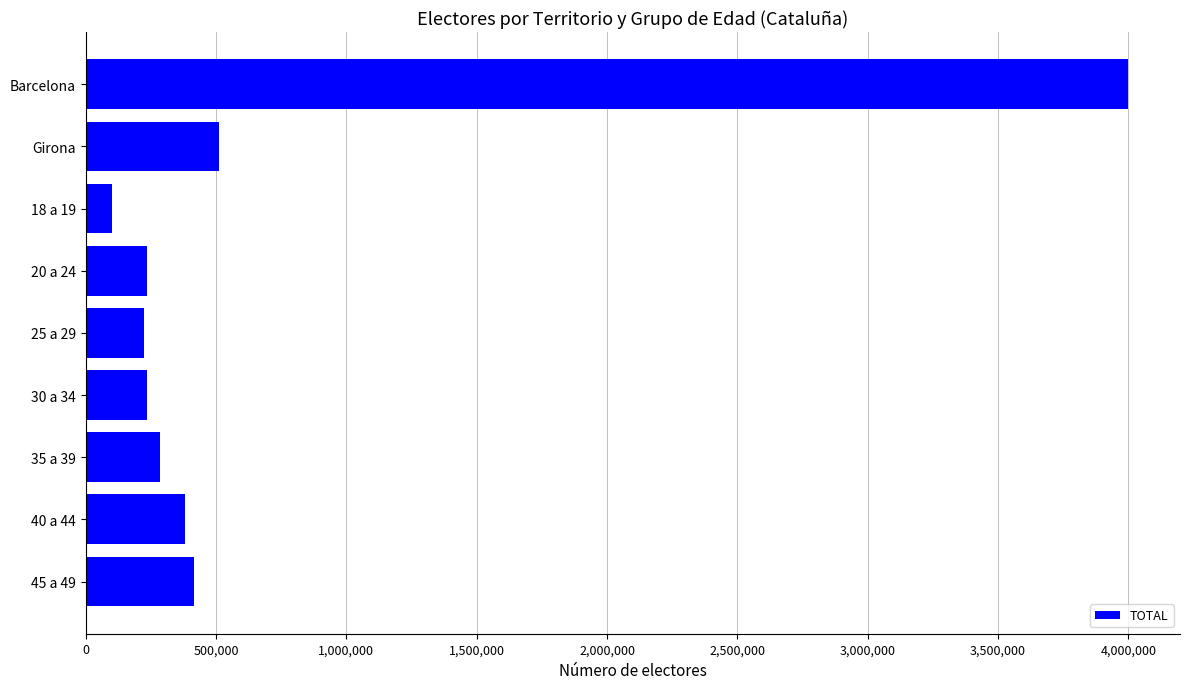

Is it true that the value at 25 a 29 is 223521?

True